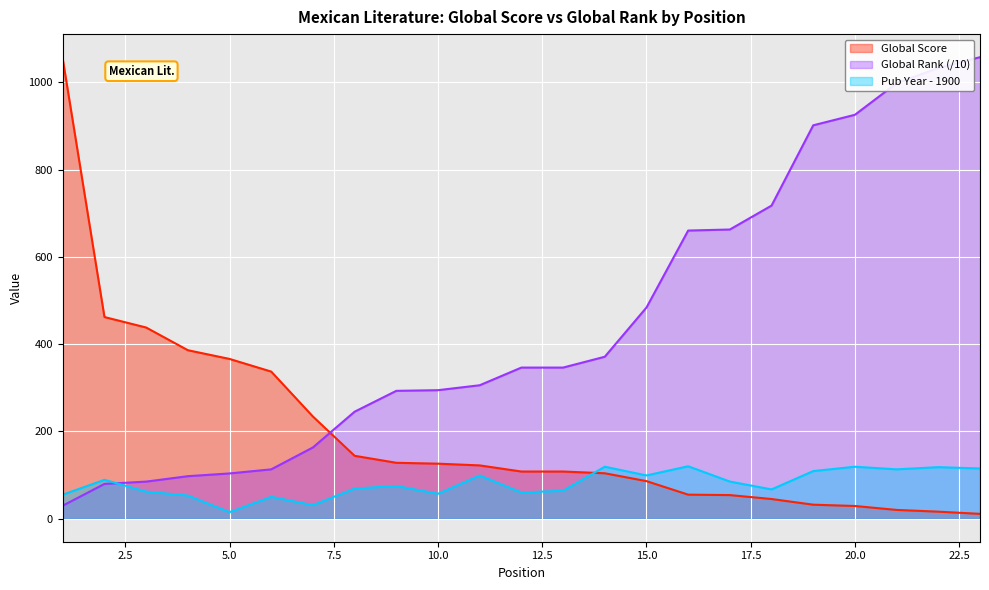

Rank the series by their average value, from highest to lowest.

Global Rank (/10), Global Score, Pub Year - 1900